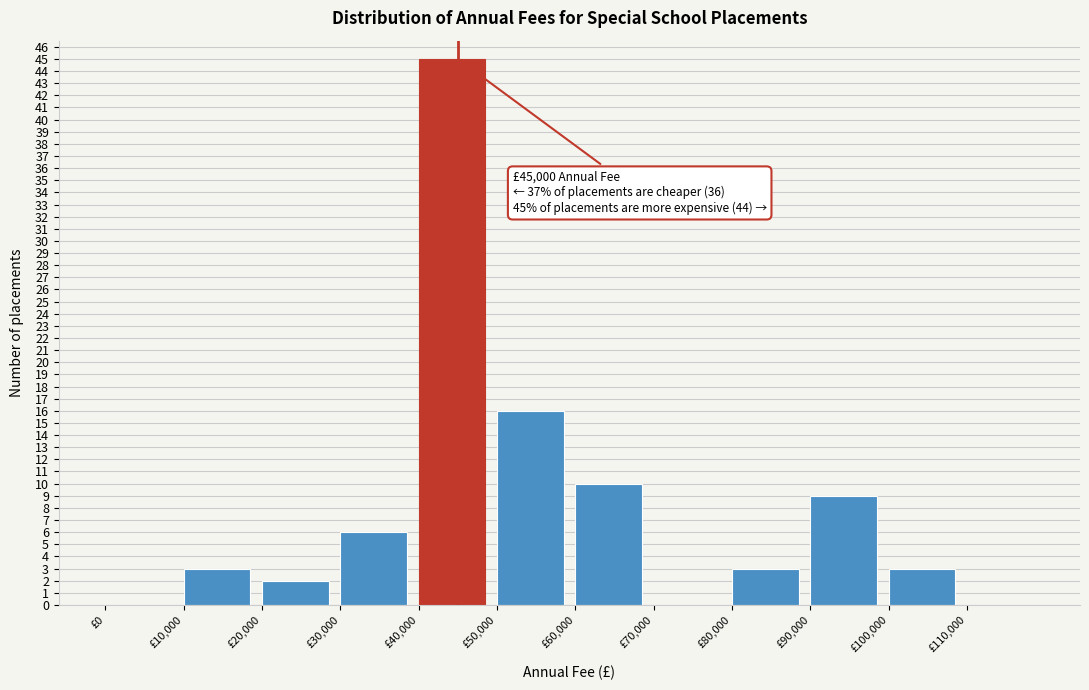

Over which range of the x-axis is the bar tallest?

40000 to 50000